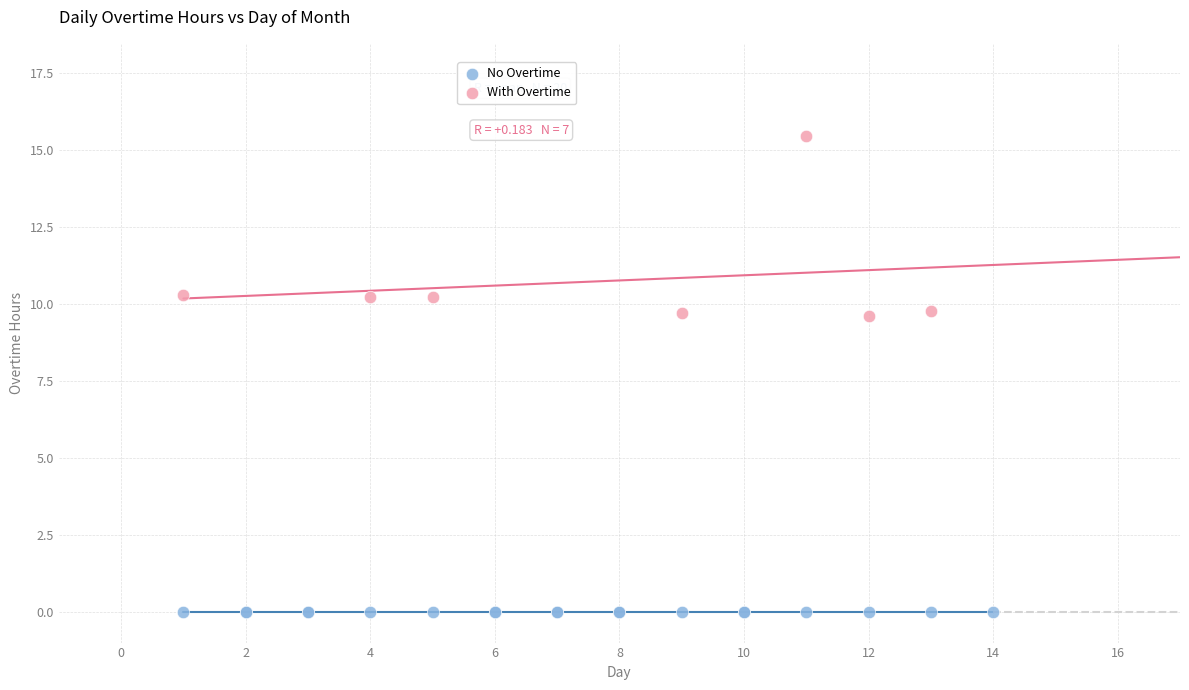

Which series reaches the maximum Y coordinate?

With Overtime